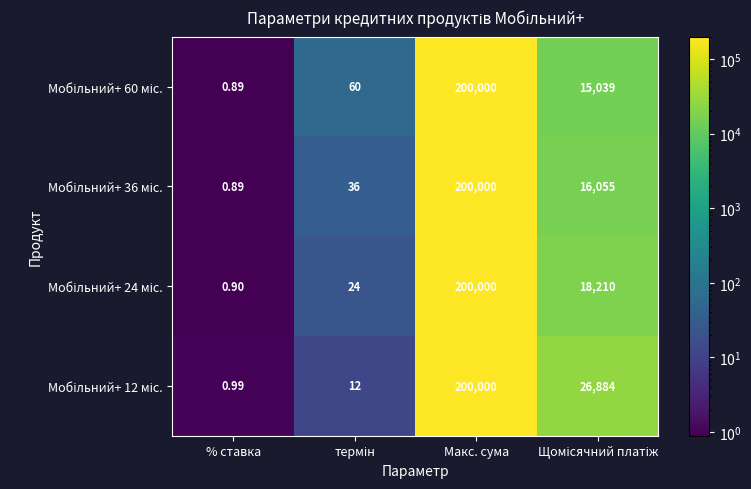

Which category has the highest value across all series?

Макс. сума